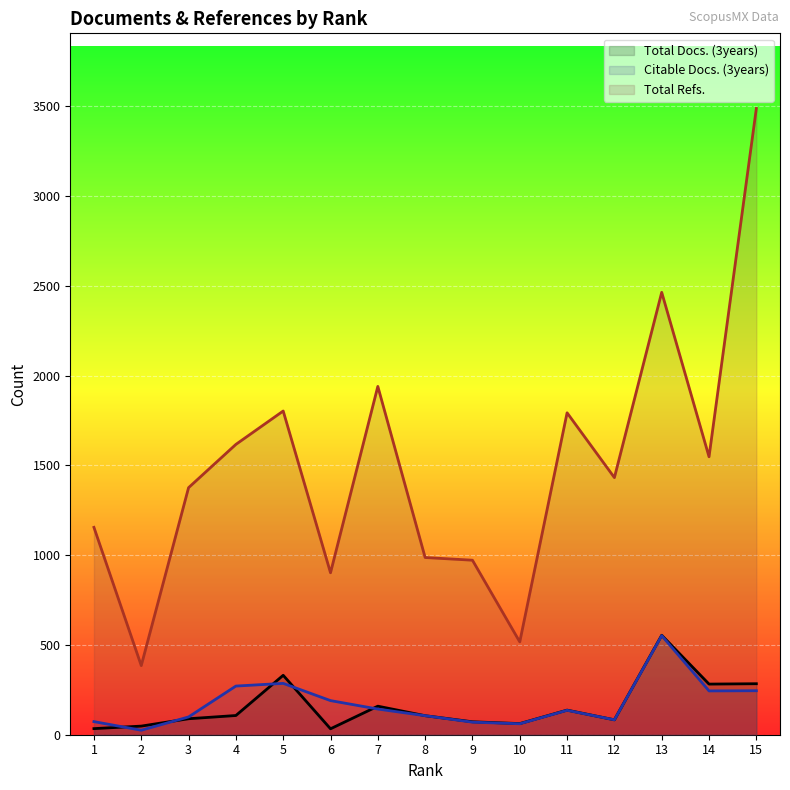

What is the sum of the Total Refs. values at 9 and 4?

2589